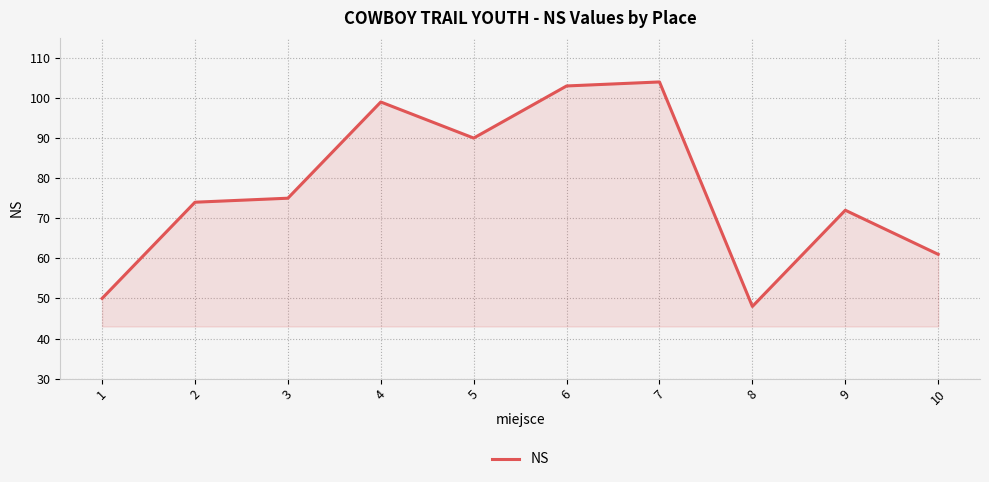

What is the difference between the maximum and minimum values?

56